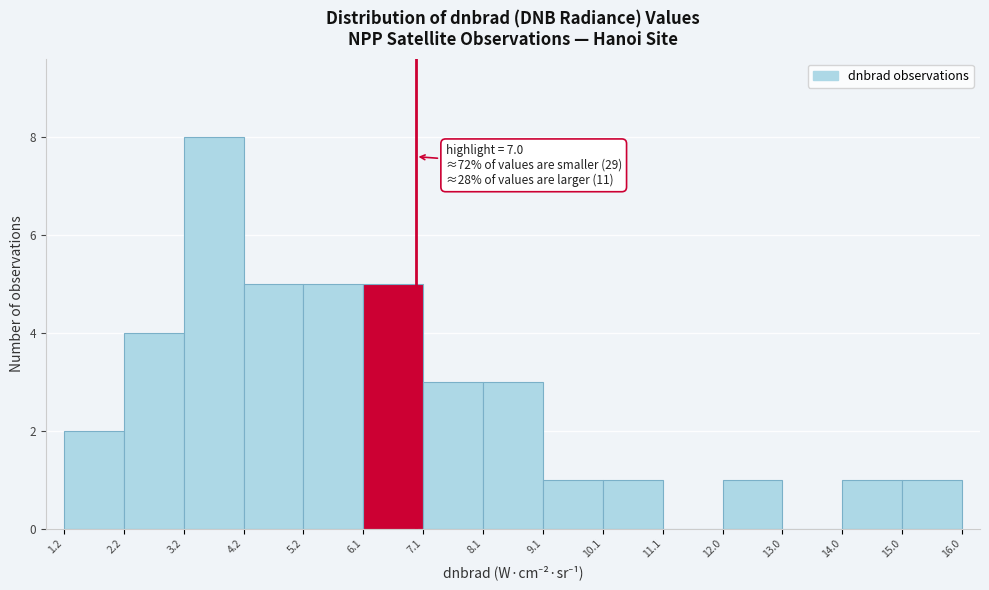

Over which range of the x-axis is the bar tallest?

3.2 to 4.2